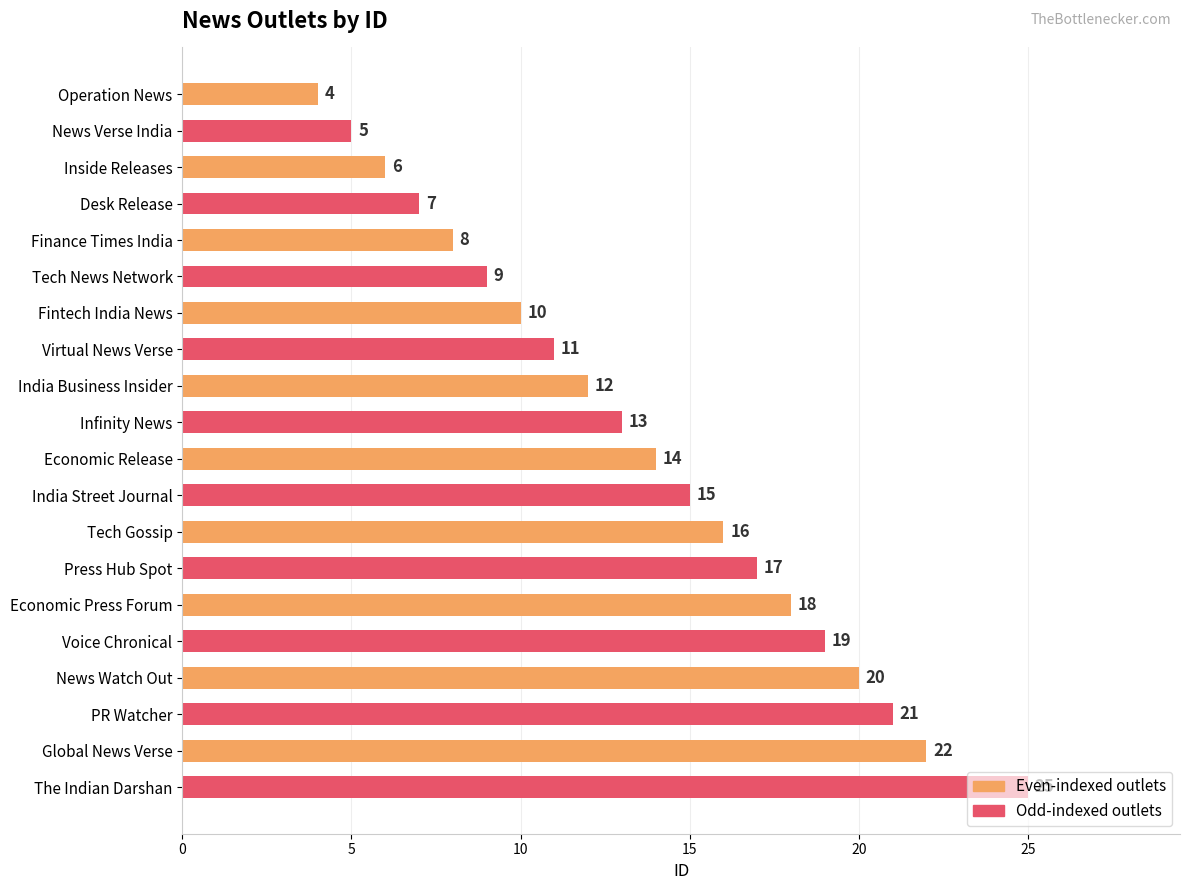

What is the difference between the maximum and minimum values?

21